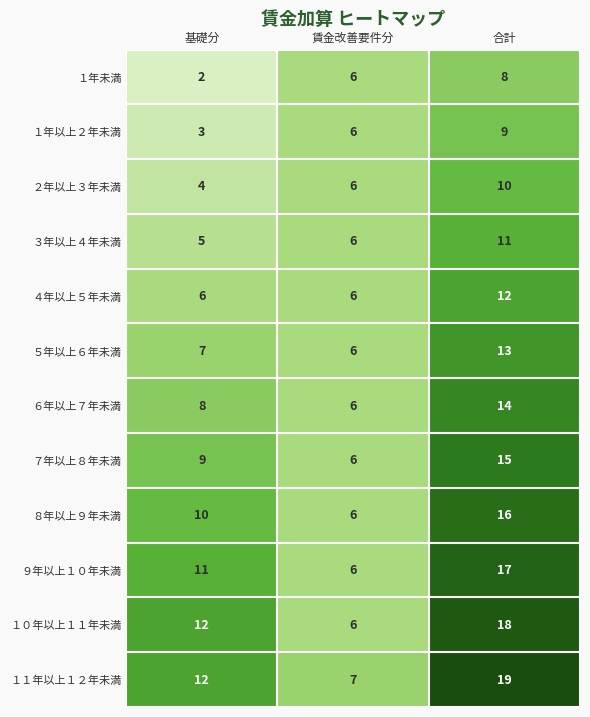

At how many categories does at least one series exceed 4?

3